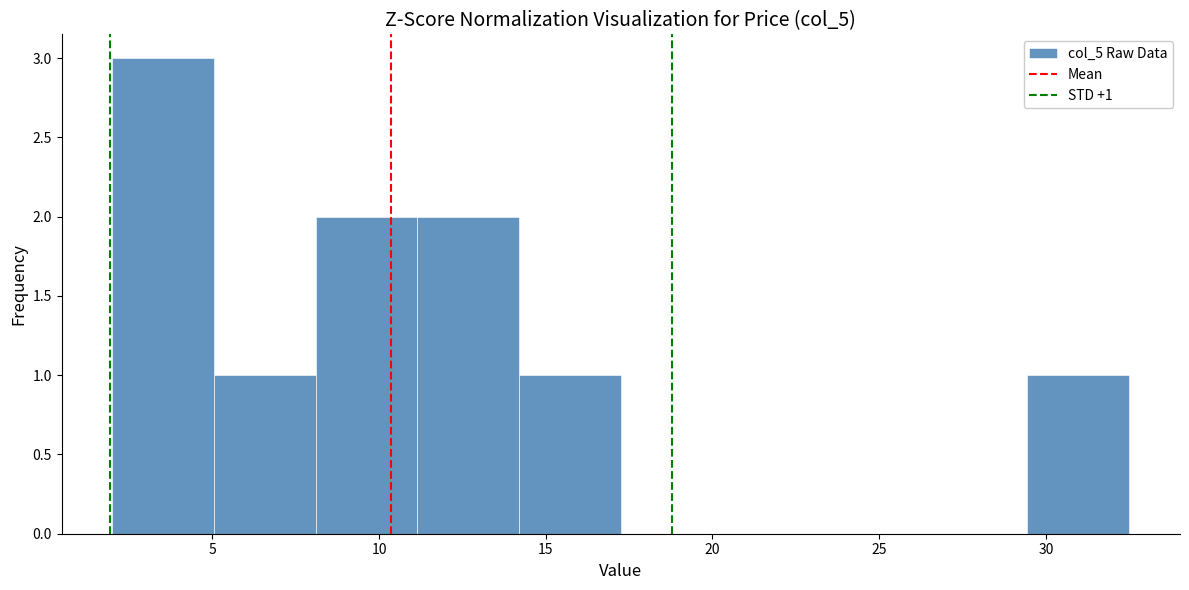

Which range on the x-axis has the tallest bar?

2.00 to 5.05